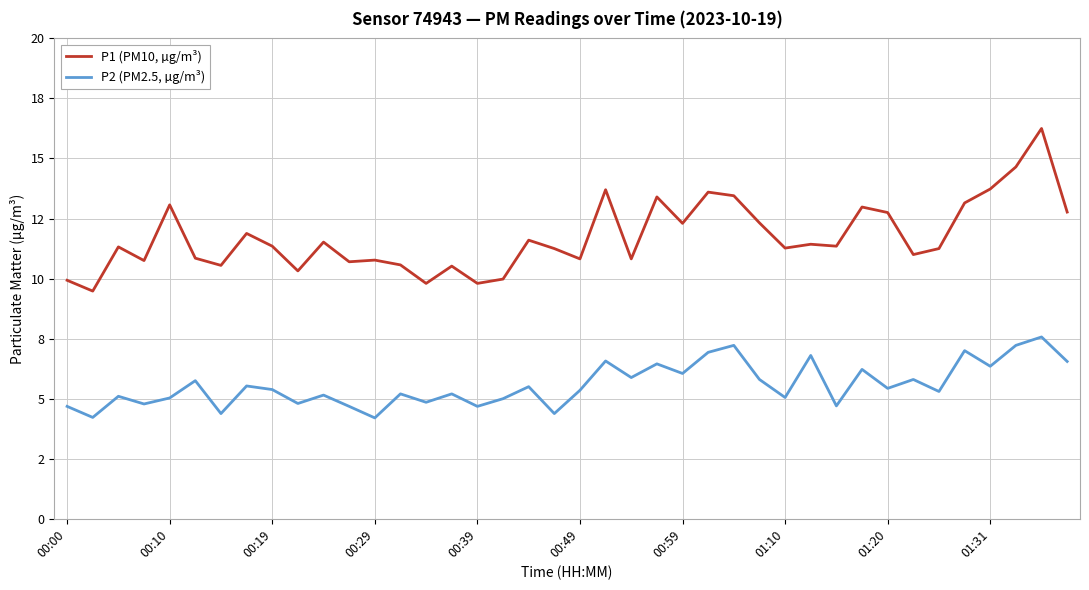

Is this an area chart (filled region under the line)?

No